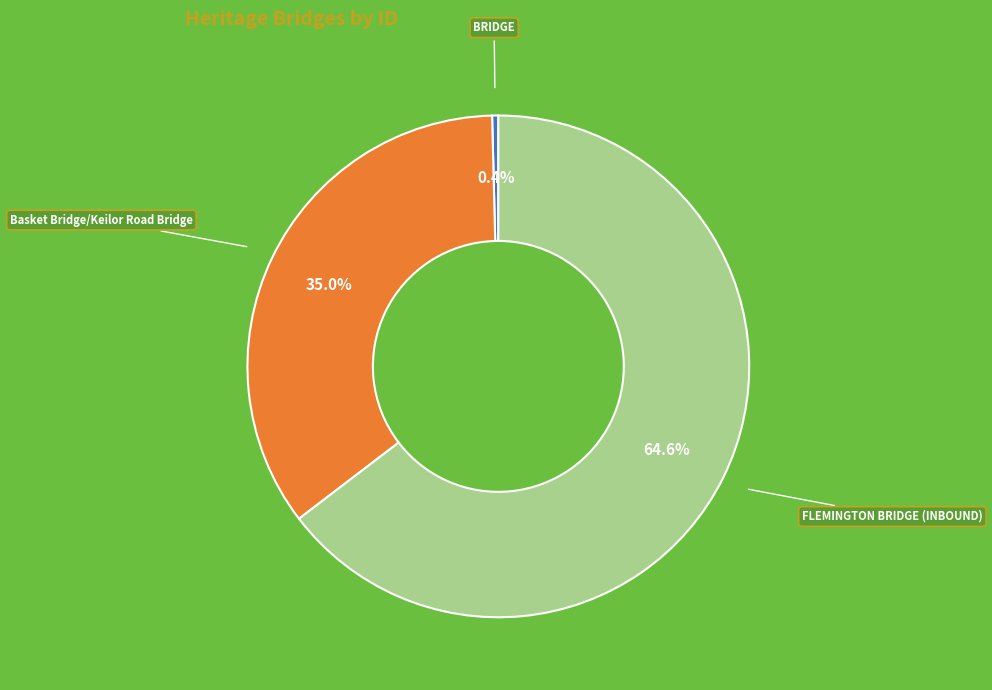

Is it true that BRIDGE is 0% of the pie?

True